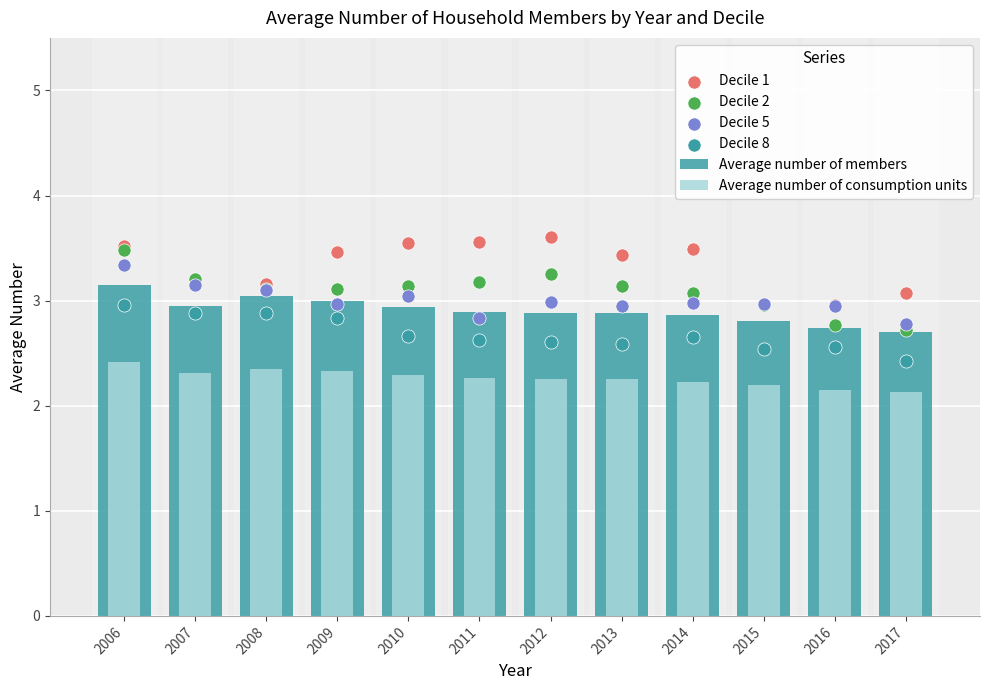

Which series contains the lowest Y value?

Average number of consumption units